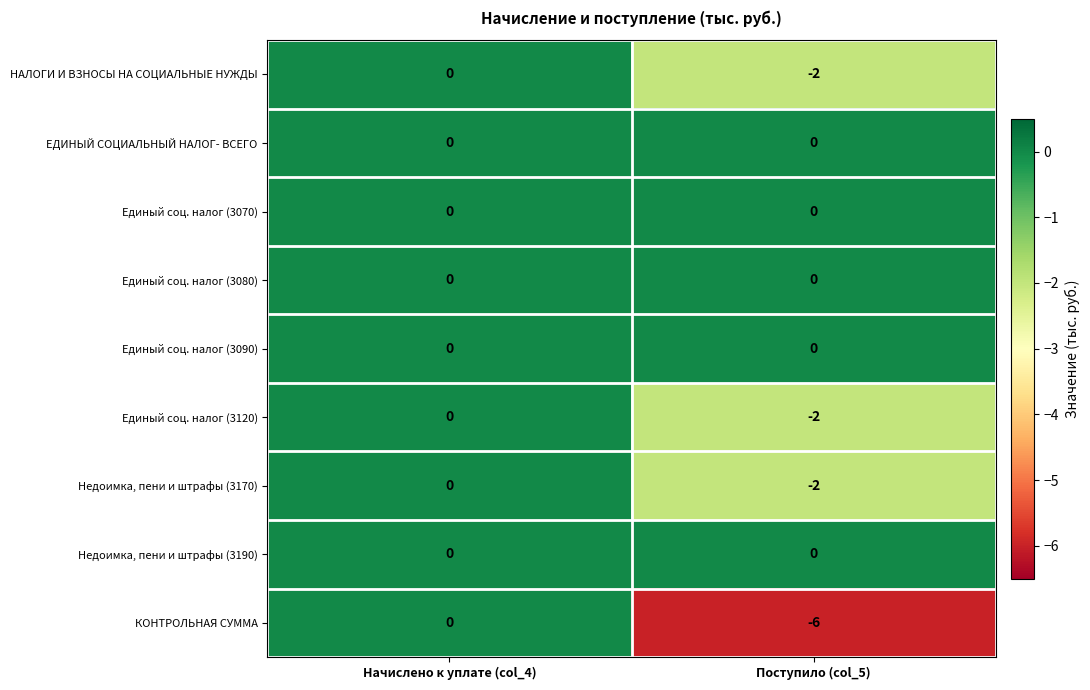

The value of Единый соц. налог (3080) at Начислено к уплате (col_4) is 0. True or false?

True